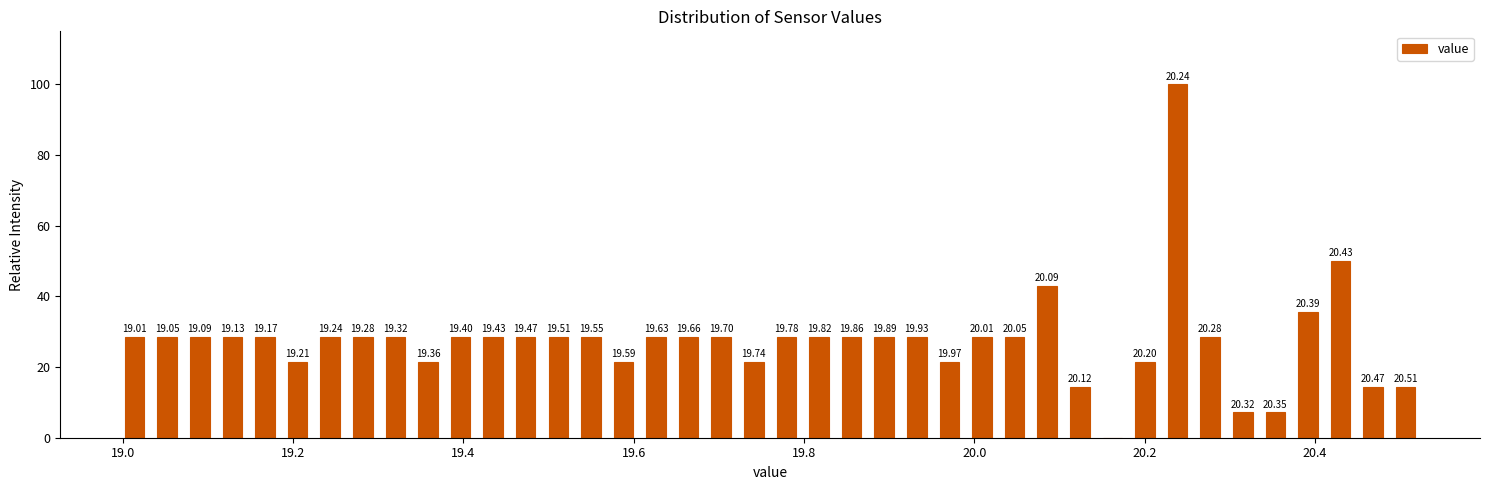

Read against the x-axis, roughly where is the centre of the tallest bar?

20.24